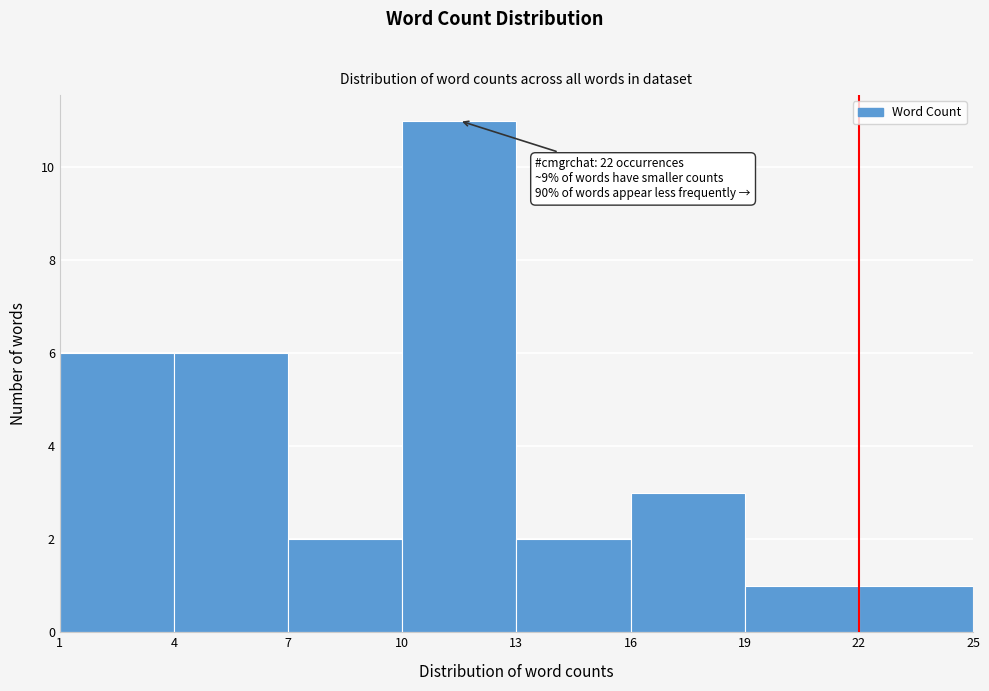

Which range on the x-axis has the tallest bar?

10 to 13